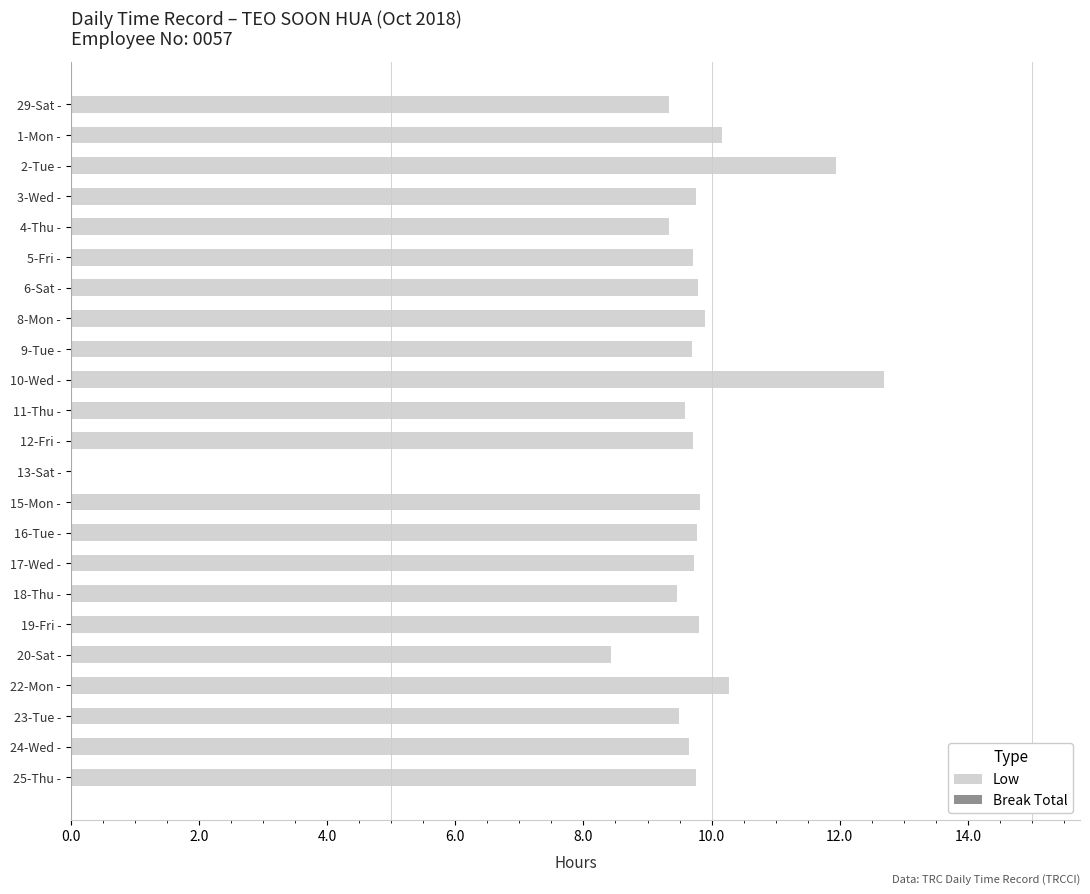

Is it true that the value at 15-Mon - is 9.8?

True